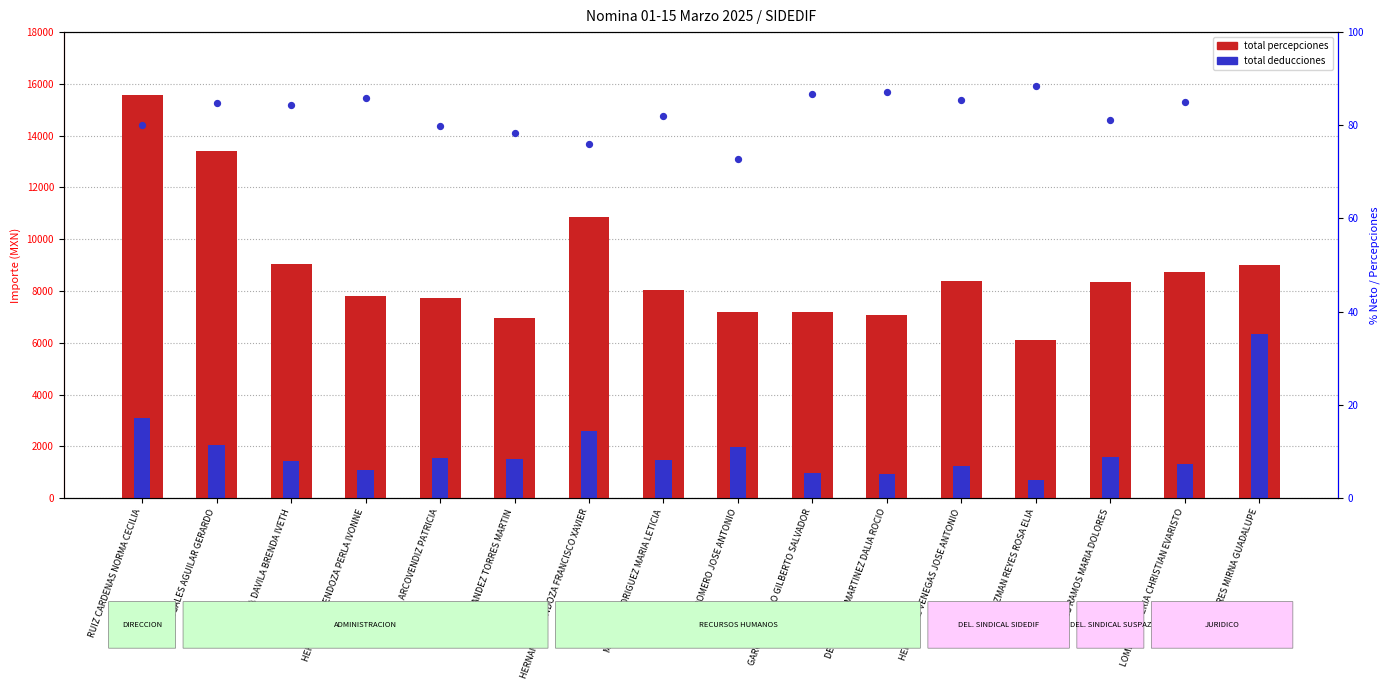

What is the total value across all series at LOMELI RENTERIA CHRISTIAN EVARISTO?

10122.0